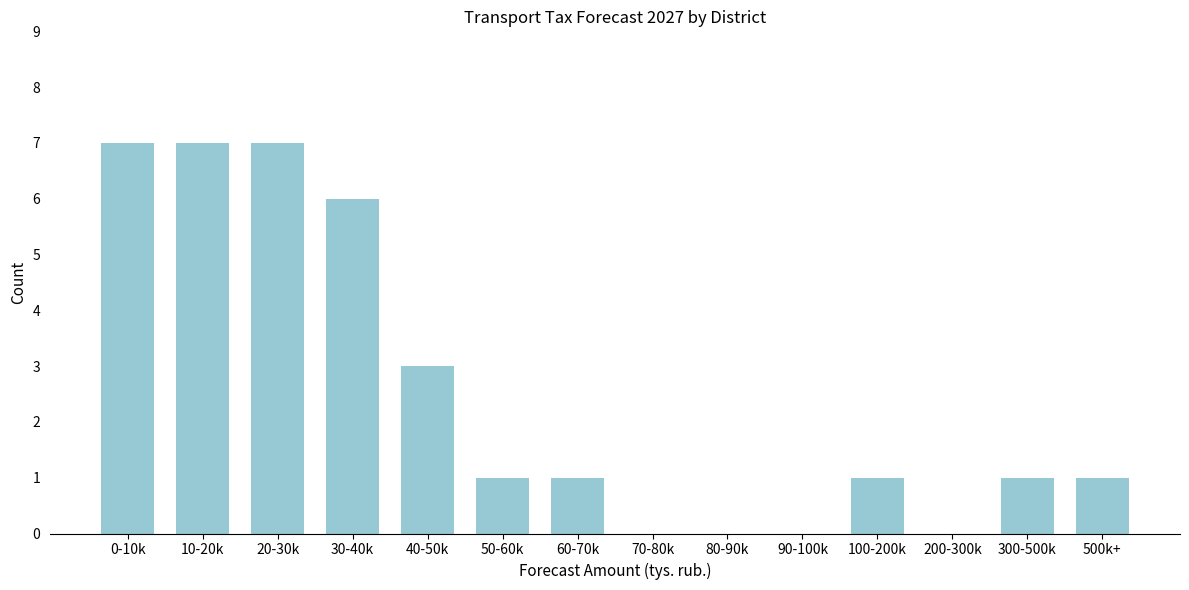

Reading right to left, list all the values displayed in this chart.

500k+=1	300-500k=1	200-300k=0	100-200k=1	90-100k=0	80-90k=0	70-80k=0	60-70k=1	50-60k=1	40-50k=3	30-40k=6	20-30k=7	10-20k=7	0-10k=7